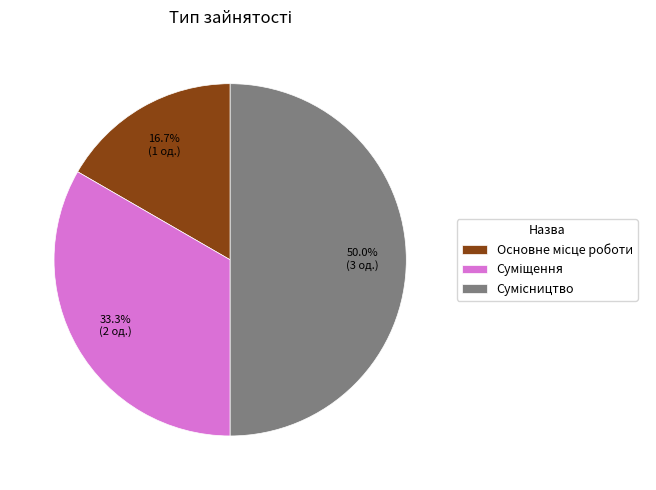

What is the change in value from Основне місце роботи to Суміщення?

+1